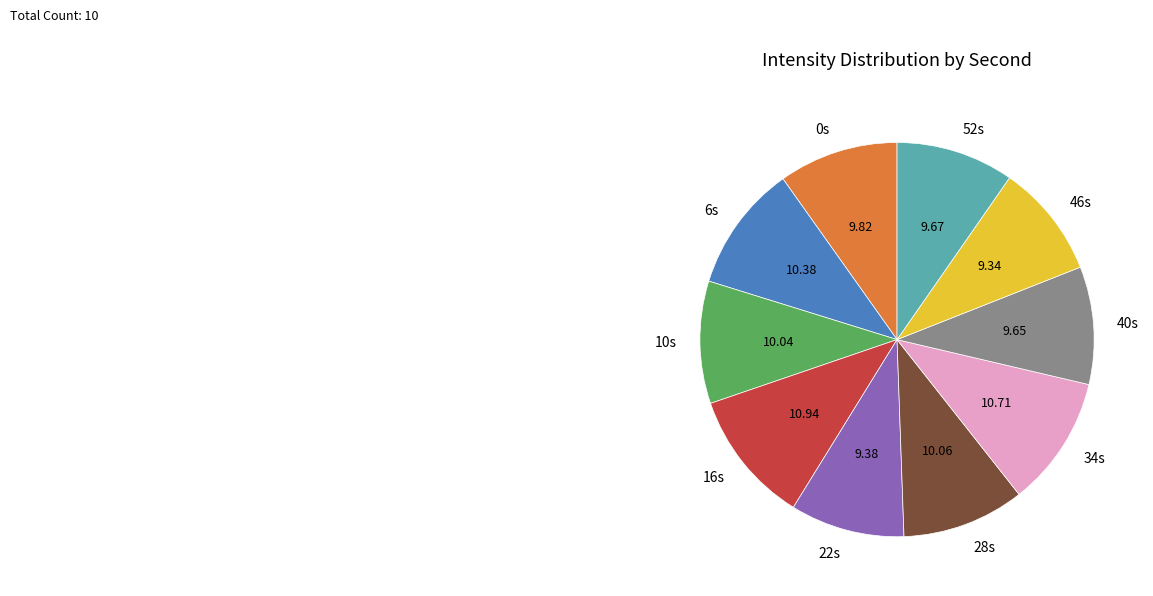

Is the sum of 22s and 34s greater than half?

No